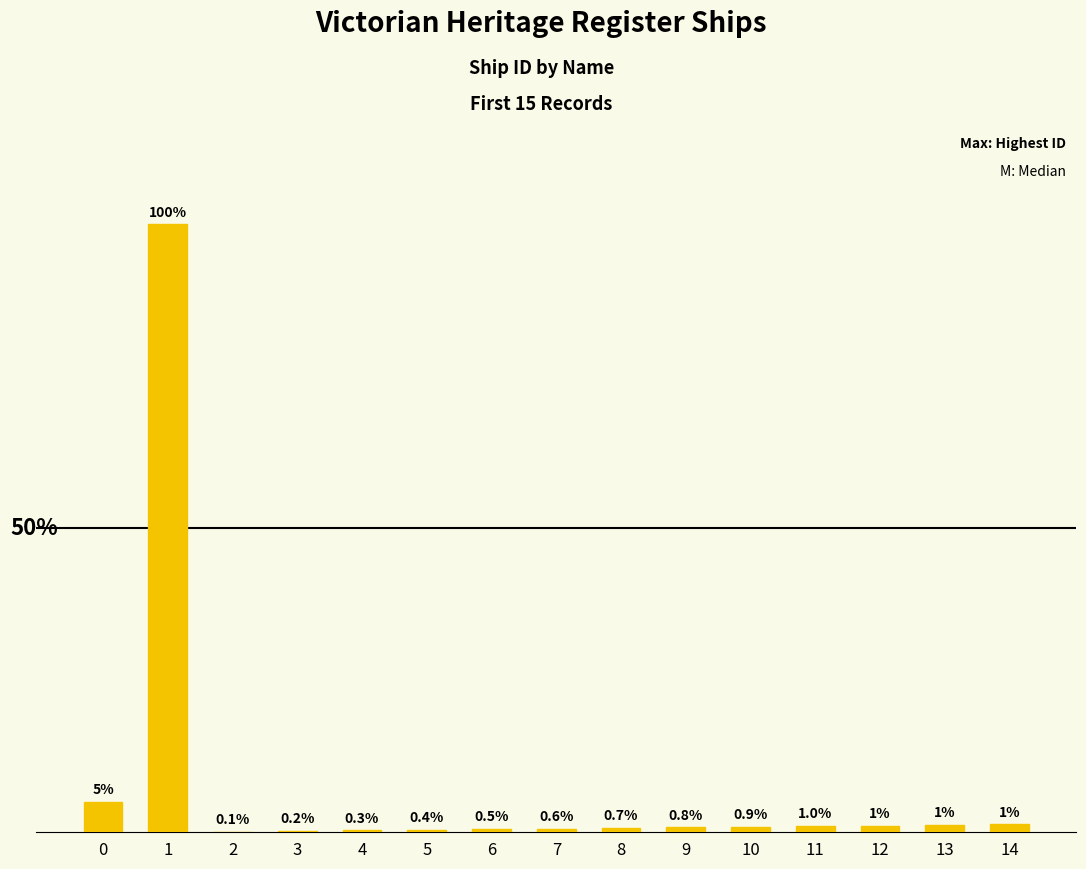

What is the ratio of the value at 10 to the value at 7?

1.5